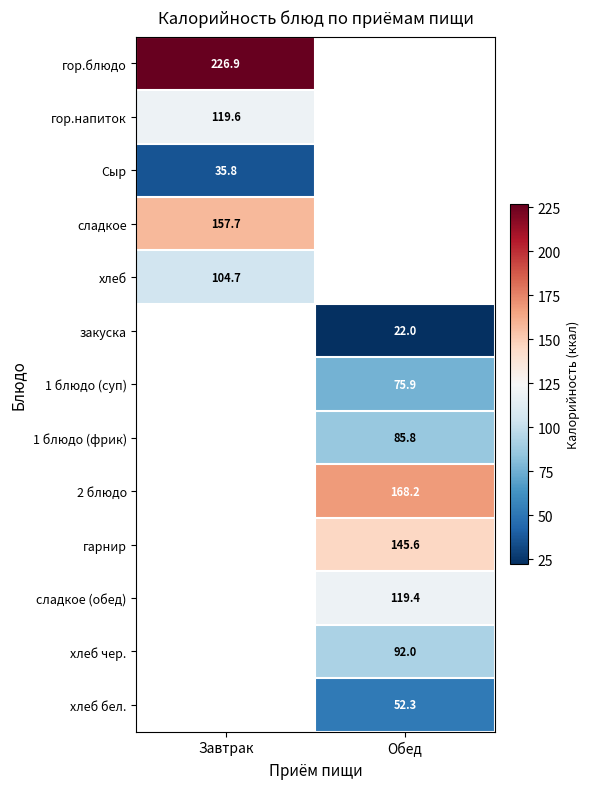

The value of сладкое (обед) at Обед is 119.4. True or false?

True